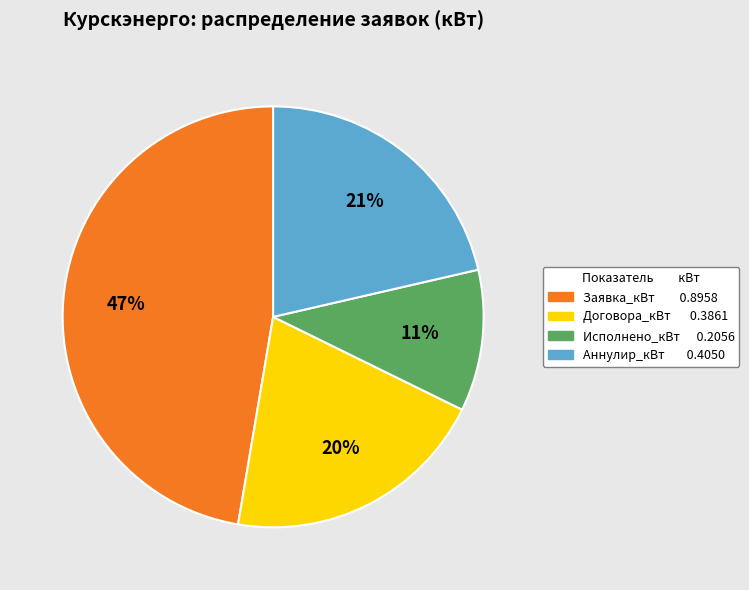

Does any single category account for the majority?

No